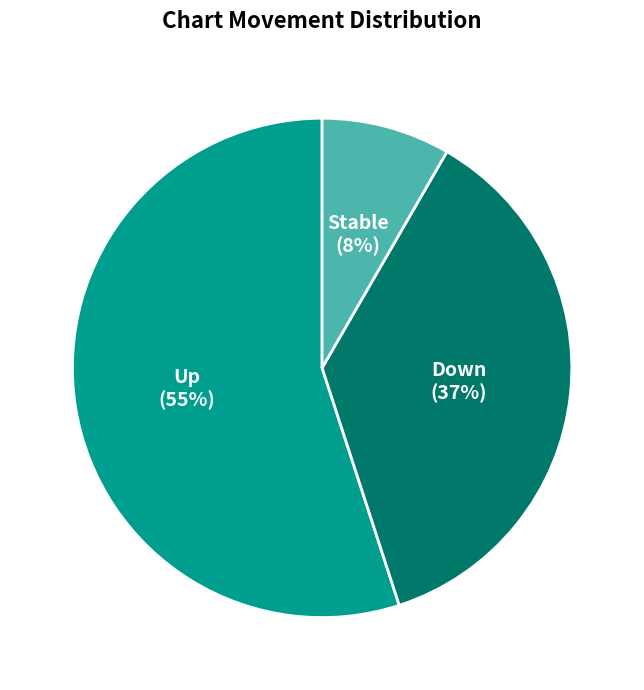

Does any single category account for the majority?

Yes